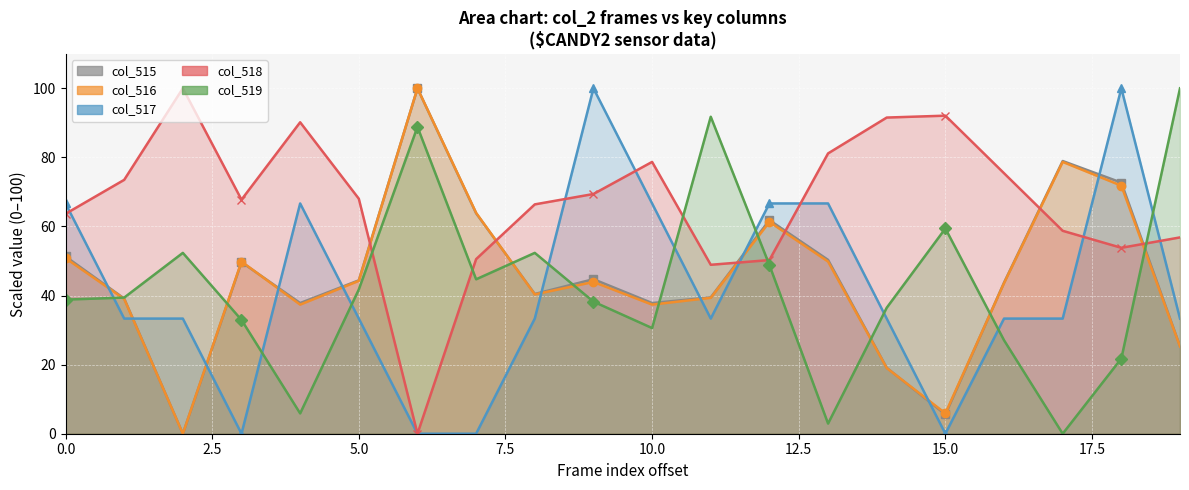

At which label does col_519 reach its minimum?

17